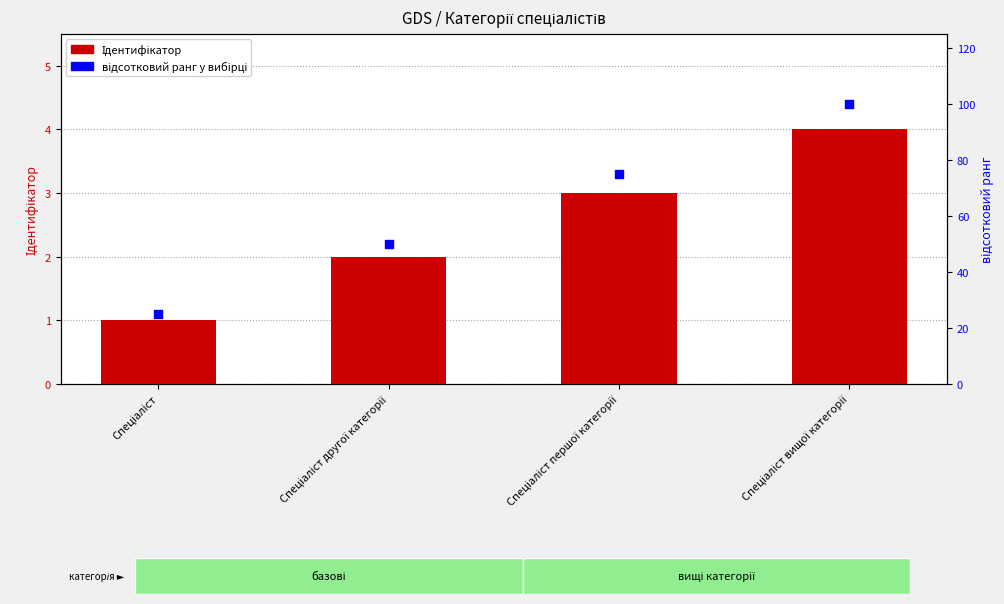

Which series has the largest total across all categories?

відсотковий ранг